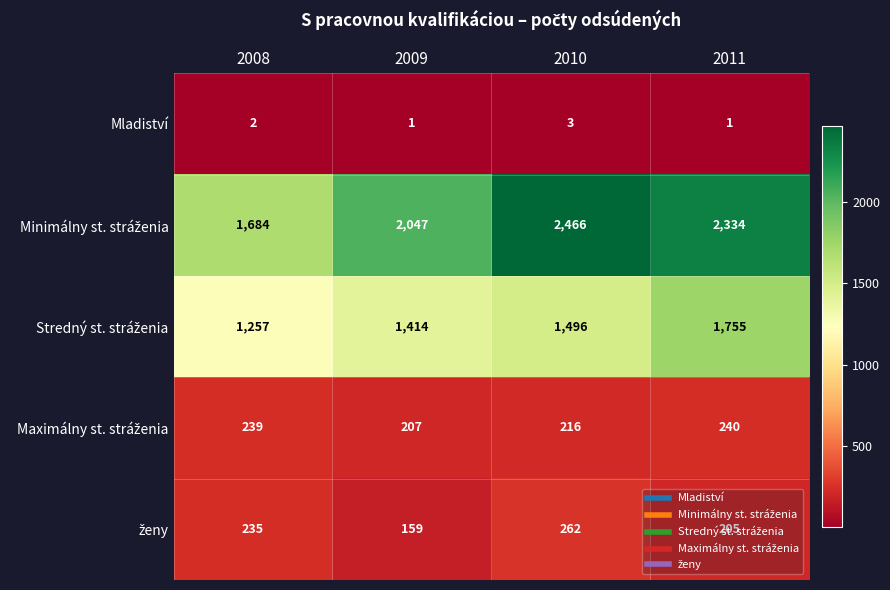

Count the number of categories in the chart.

4